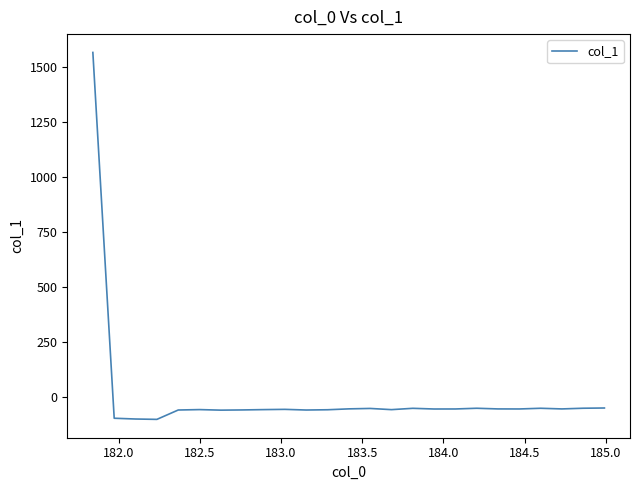

What is the maximum value shown in the chart?

1566.9